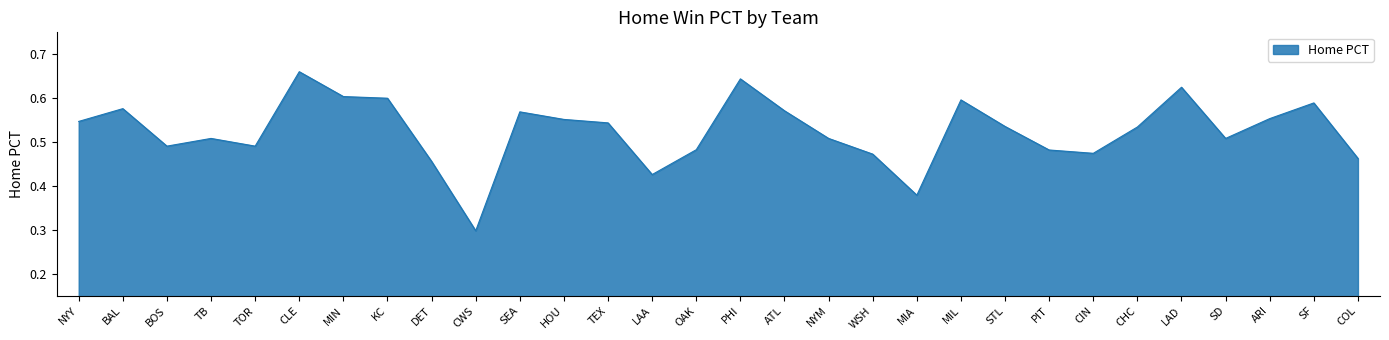

Which has a higher value, COL or LAA?

COL